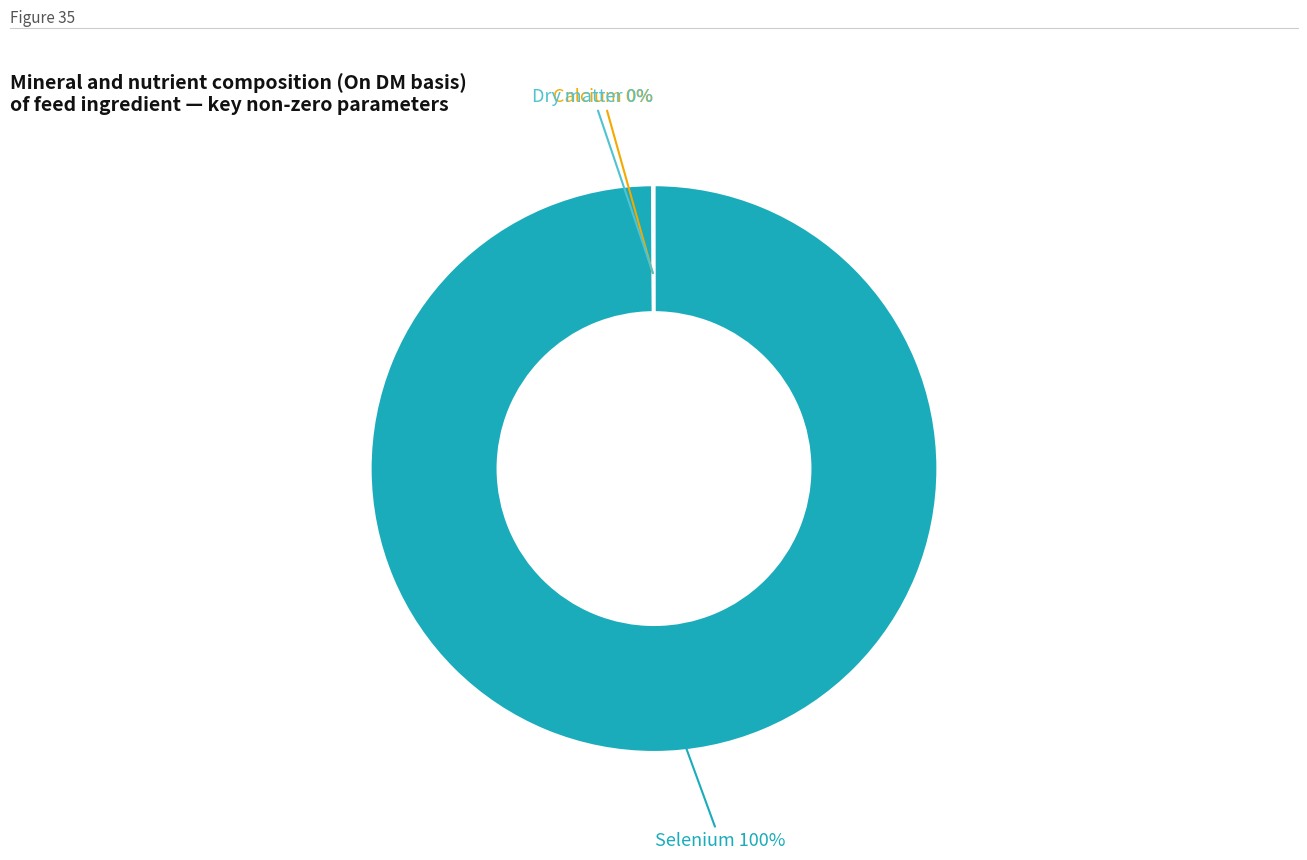

Is there any slice that represents more than half of the pie?

Yes